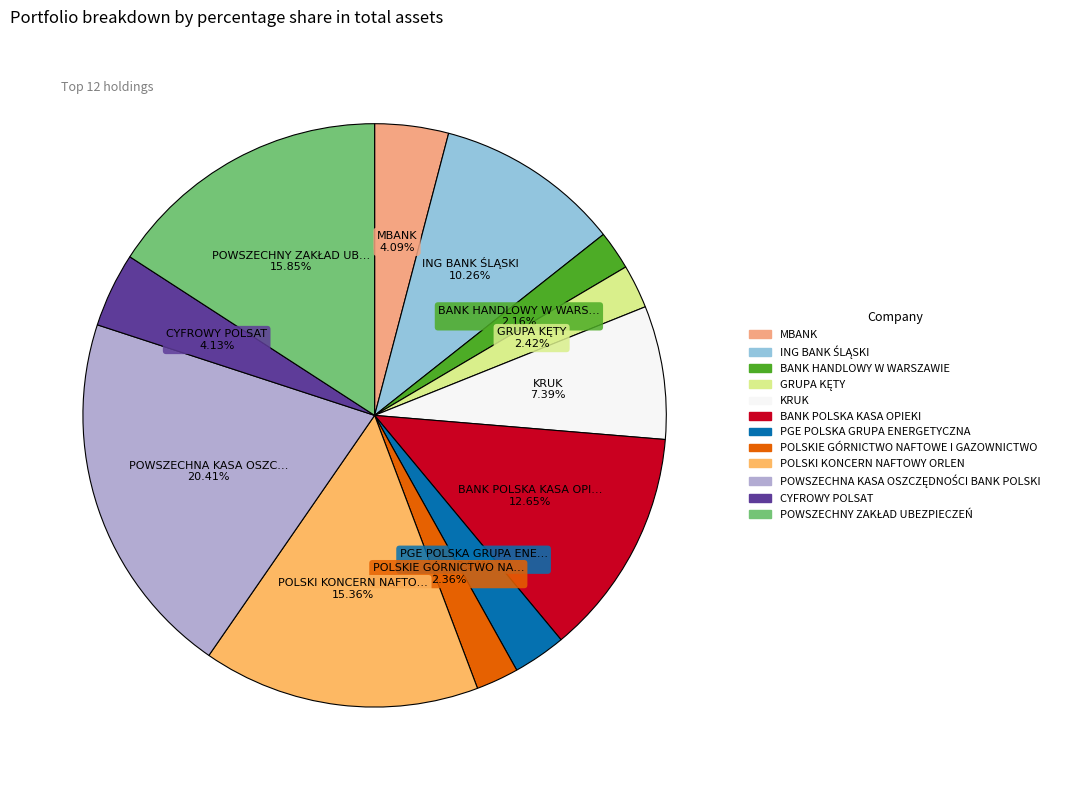

How many slices are in this pie chart?

12